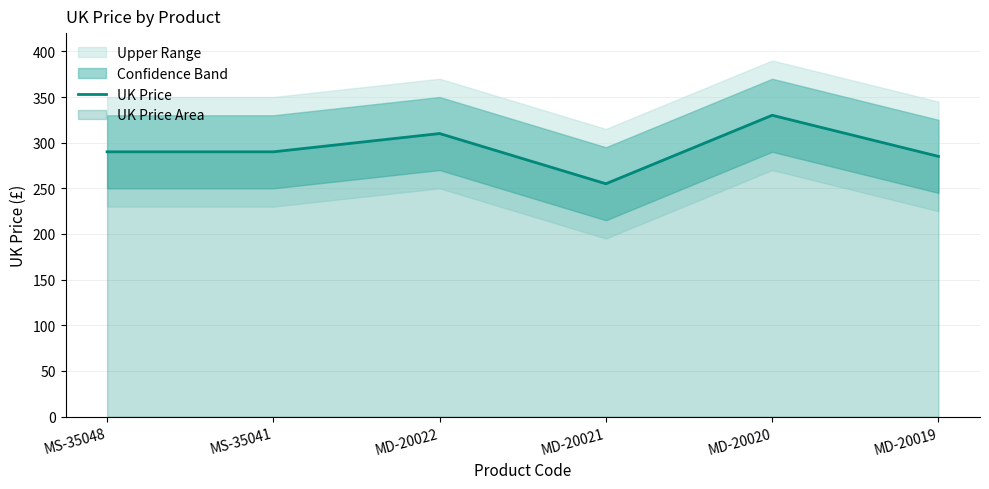

Where is the first local minimum?

MD-20021